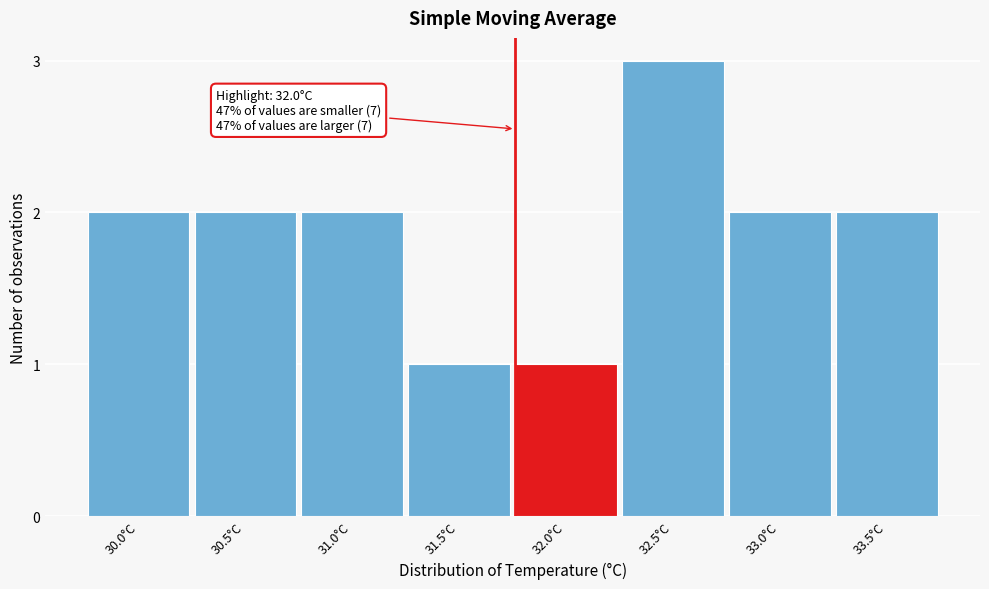

Reading right to left, what are all the values shown in this chart?

33.5°C=2	33.0°C=2	32.5°C=3	32.0°C=1	31.5°C=1	31.0°C=2	30.5°C=2	30.0°C=2